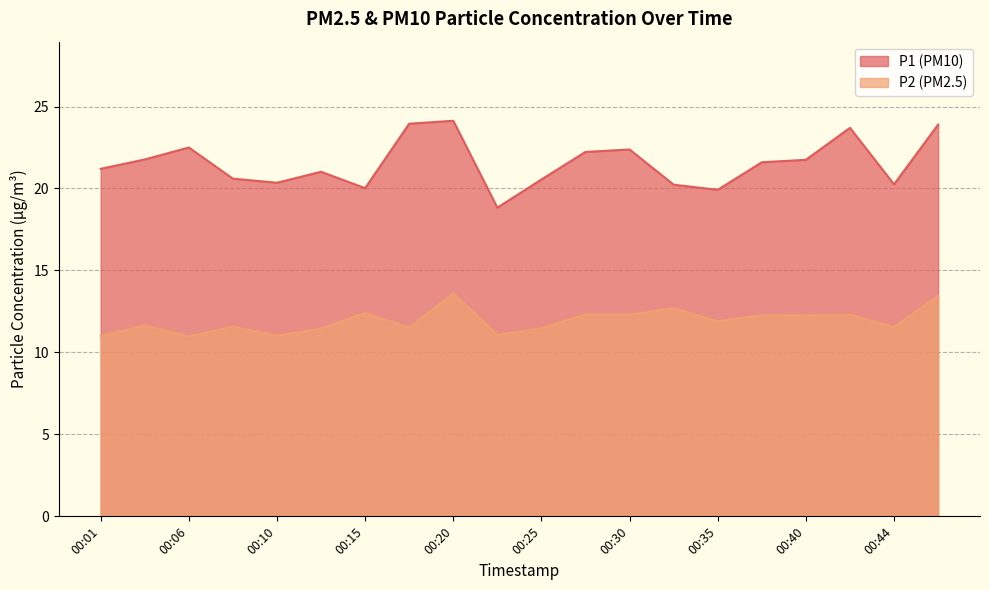

Reading right to left, extract all data points from this chart.

P1: 00:47=23.9	00:44=20.2	00:42=23.7	00:40=21.8	00:37=21.6	00:35=19.9	00:32=20.2	00:30=22.4	00:27=22.2	00:25=20.6	00:23=18.8	00:20=24.1	00:18=23.9	00:15=20.0	00:13=21.0	00:10=20.4	00:08=20.6	00:06=22.5	00:03=21.8	00:01=21.2
P2: 00:47=13.4	00:44=11.6	00:42=12.3	00:40=12.2	00:37=12.3	00:35=11.9	00:32=12.7	00:30=12.3	00:27=12.3	00:25=11.5	00:23=11.1	00:20=13.6	00:18=11.5	00:15=12.4	00:13=11.4	00:10=11.0	00:08=11.6	00:06=11.0	00:03=11.7	00:01=11.0